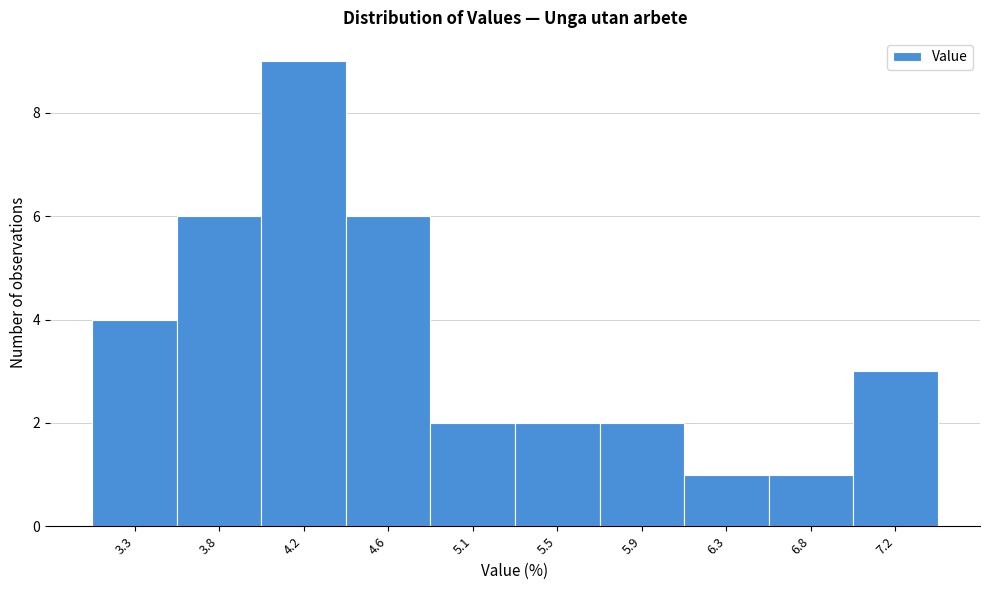

Reading right to left, extract all data points from this chart.

7.2=3	6.8=1	6.3=1	5.9=2	5.5=2	5.1=2	4.6=6	4.2=9	3.8=6	3.3=4